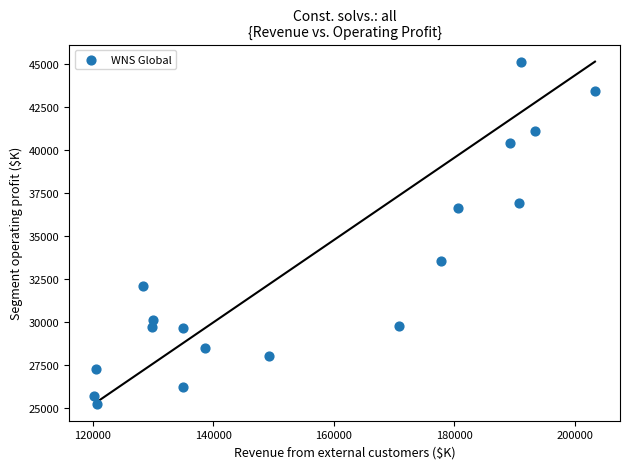

What is the range of X values (max minus min)?

83020.3